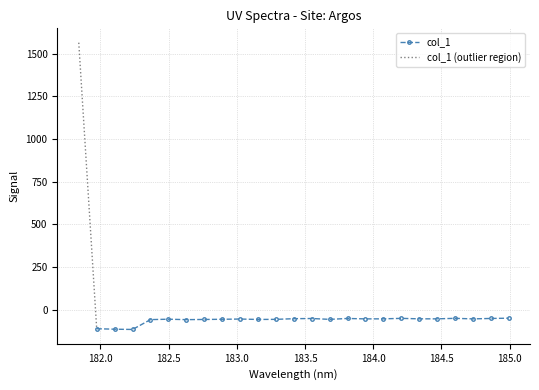

How many data points are above -52?

8